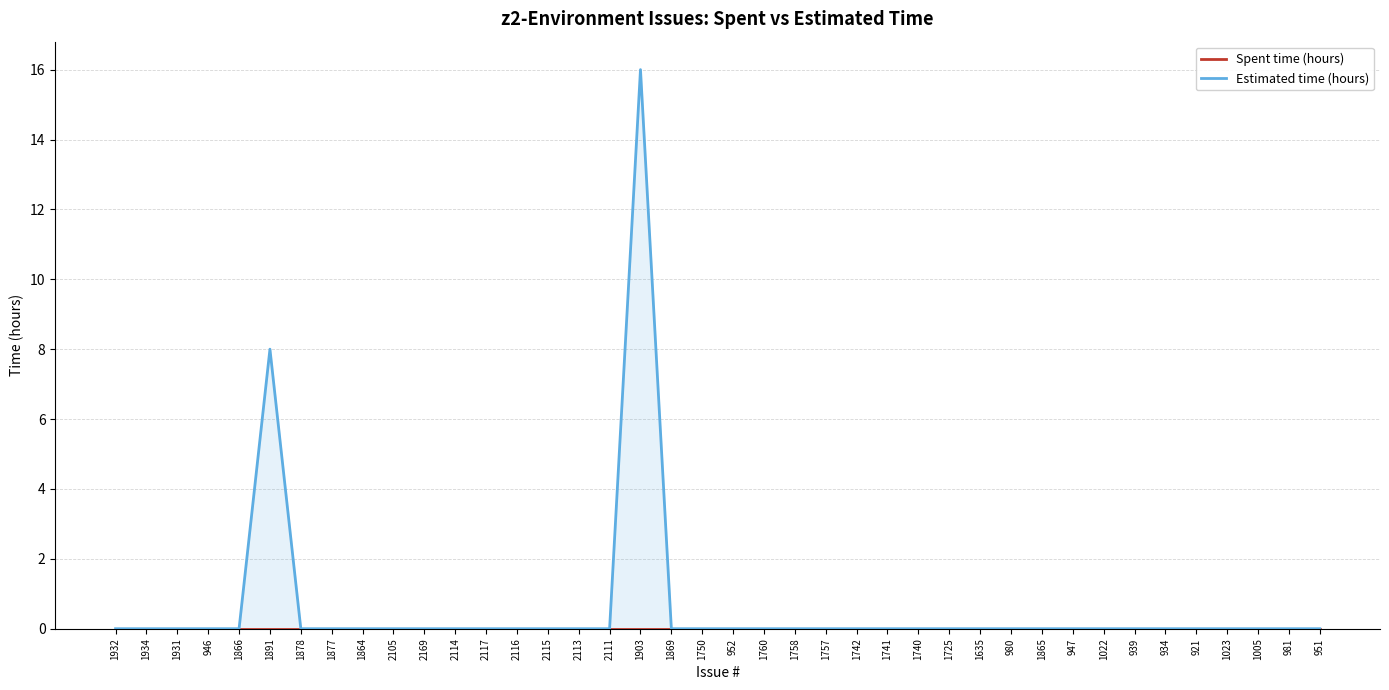

At how many categories does at least one series exceed 6?

2